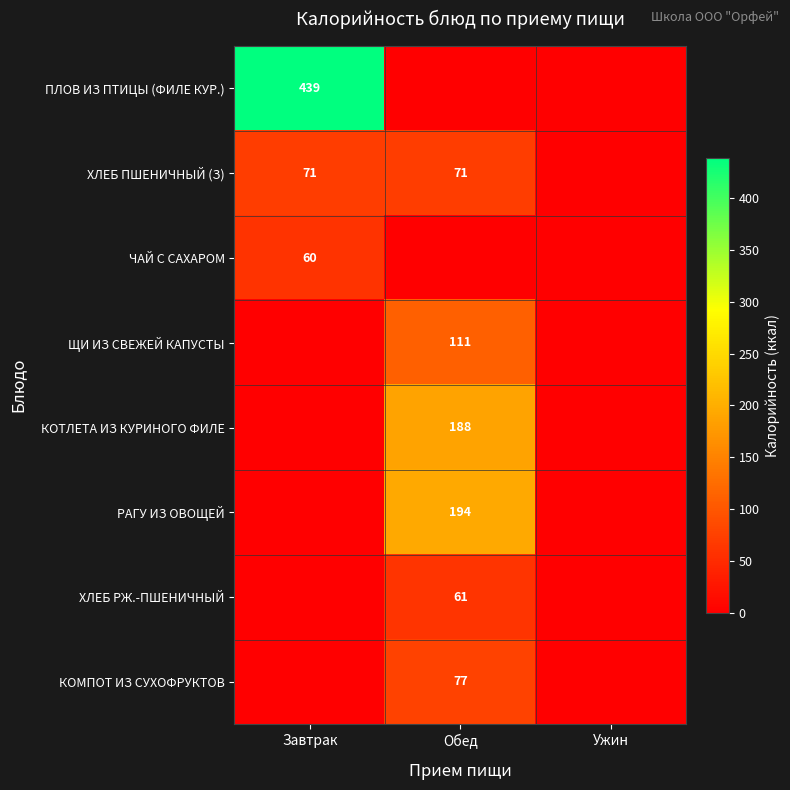

The value of ХЛЕБ ПШЕНИЧНЫЙ (З) at Завтрак is 71. True or false?

True